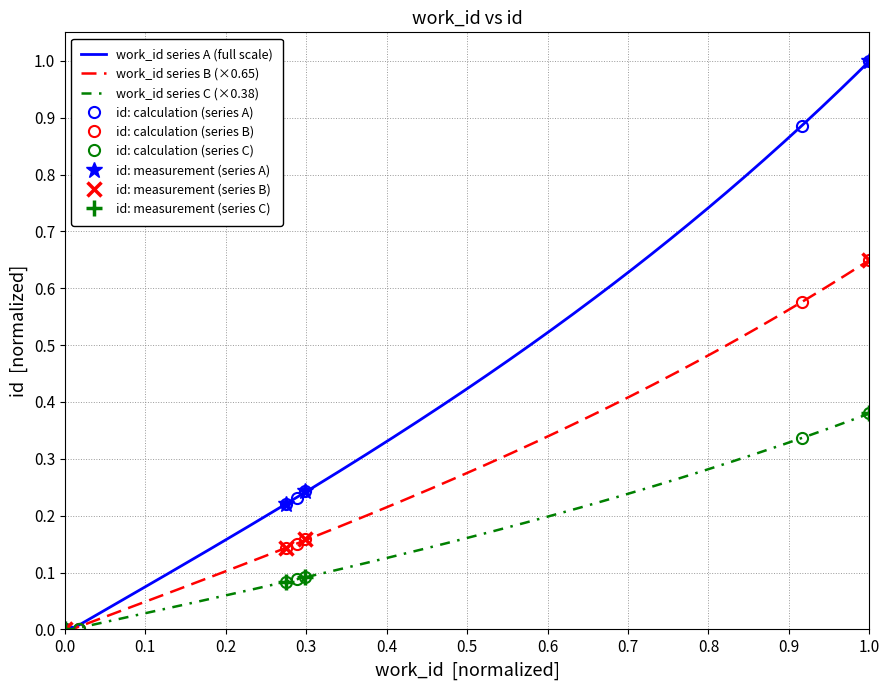

What is the value of the 7th point from the left?

1.0